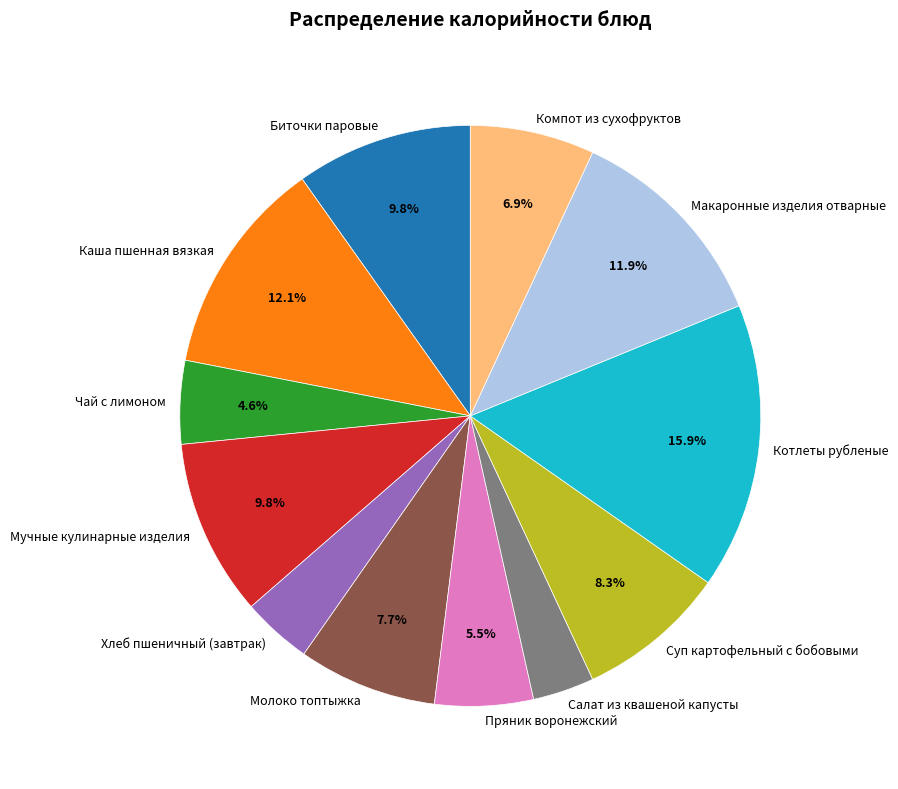

Combined, do Котлеты рубленые and Молоко топтыжка account for over 50%?

No